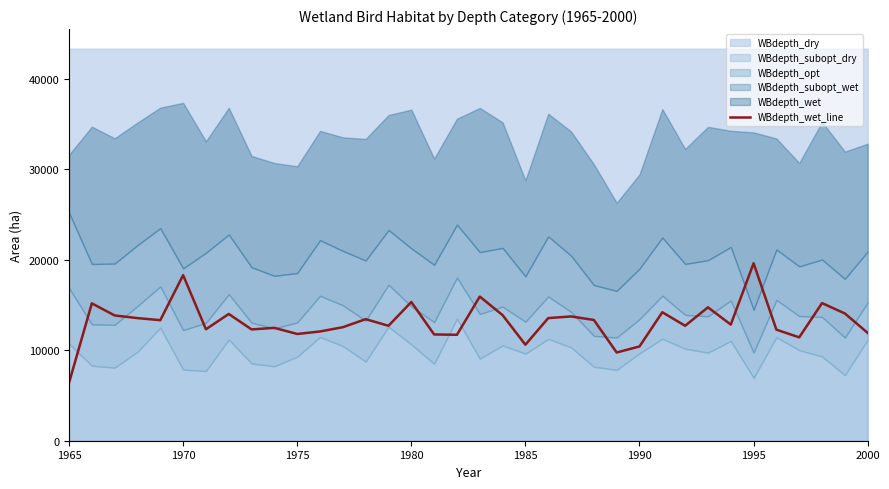

True or false: there are more than 2 points higher than both neighbors.

True